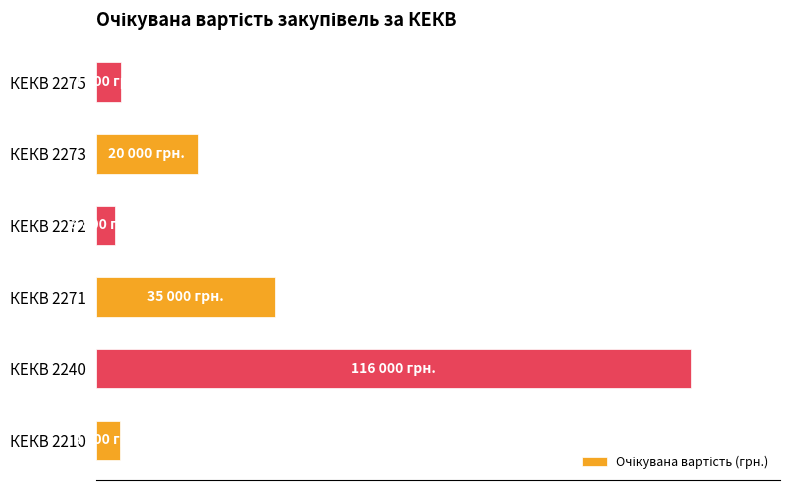

Are the bars horizontal?

Yes